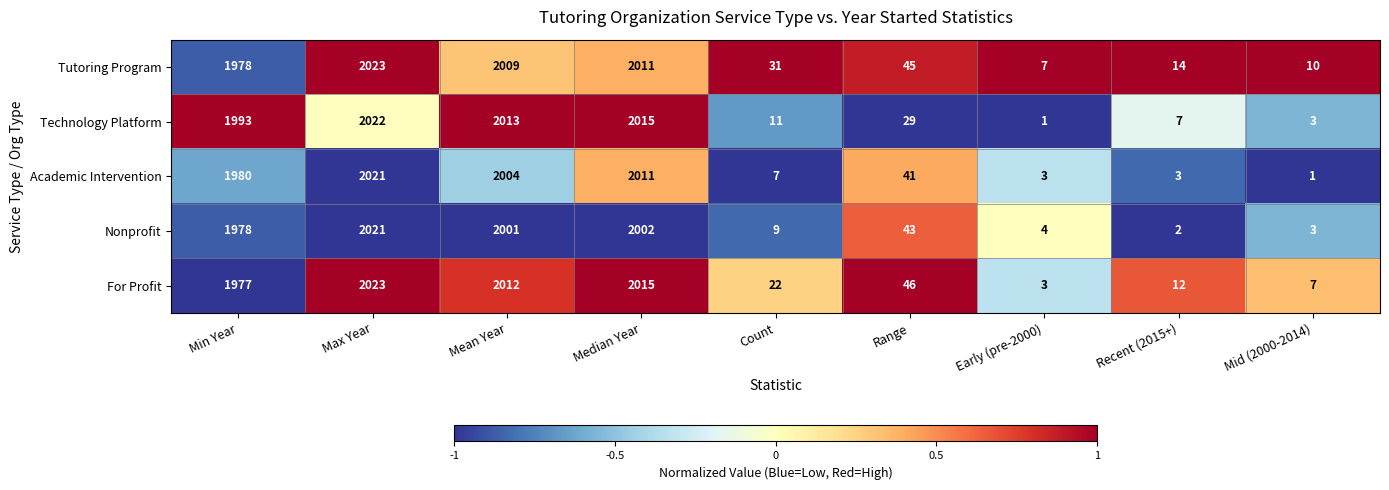

Where does the Tutoring Program series first go above 45?

Min Year